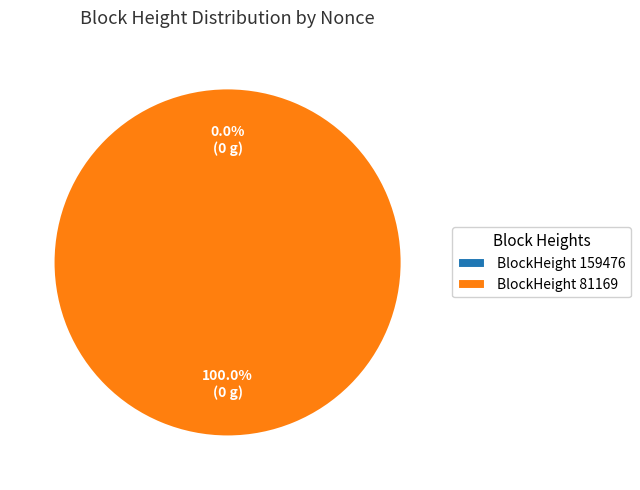

Between 159476 and 81169, which is larger?

81169